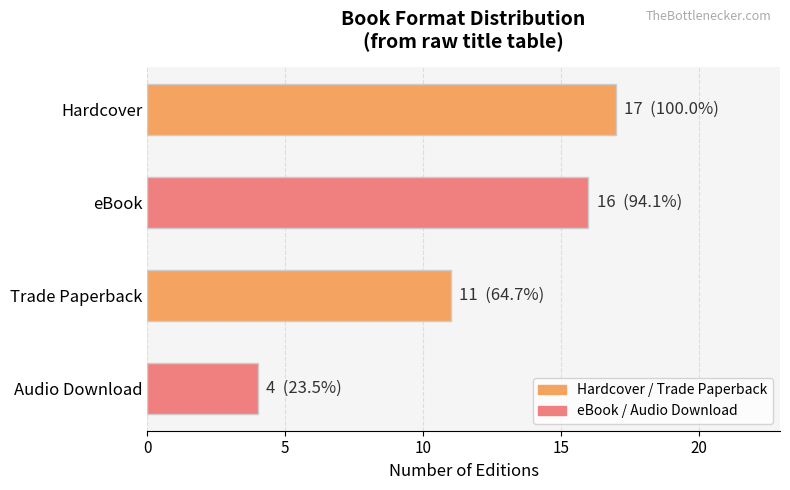

List the labels in order of value, largest first.

Hardcover, eBook, Trade Paperback, Audio Download